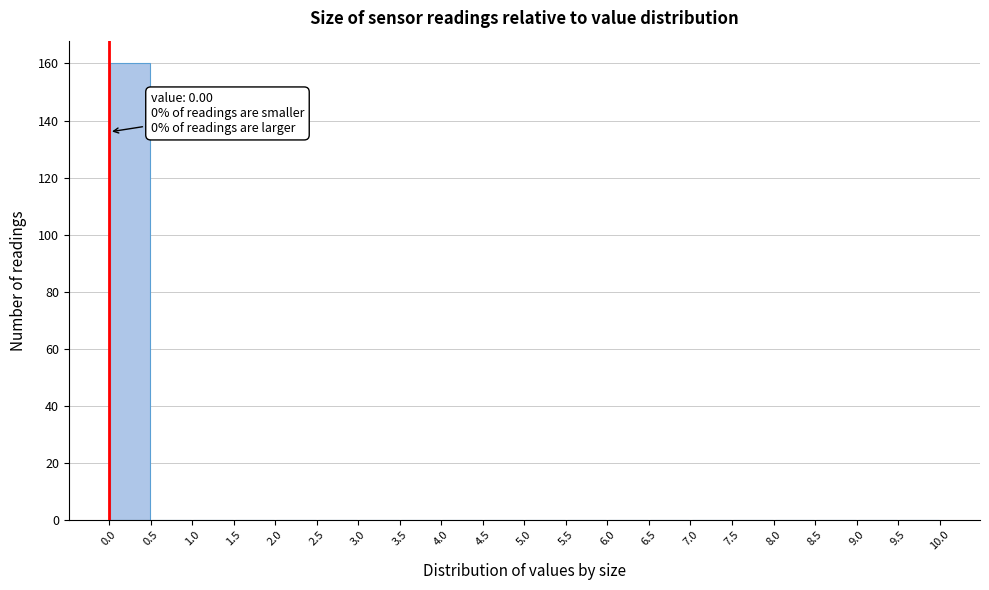

Over which range of the x-axis is the bar tallest?

0.0 to 0.5